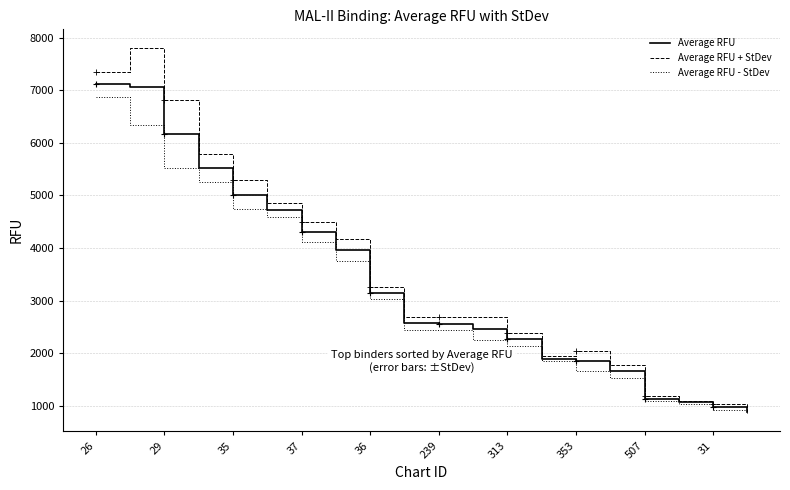

Which series has the widest spread of values?

Average RFU + StDev